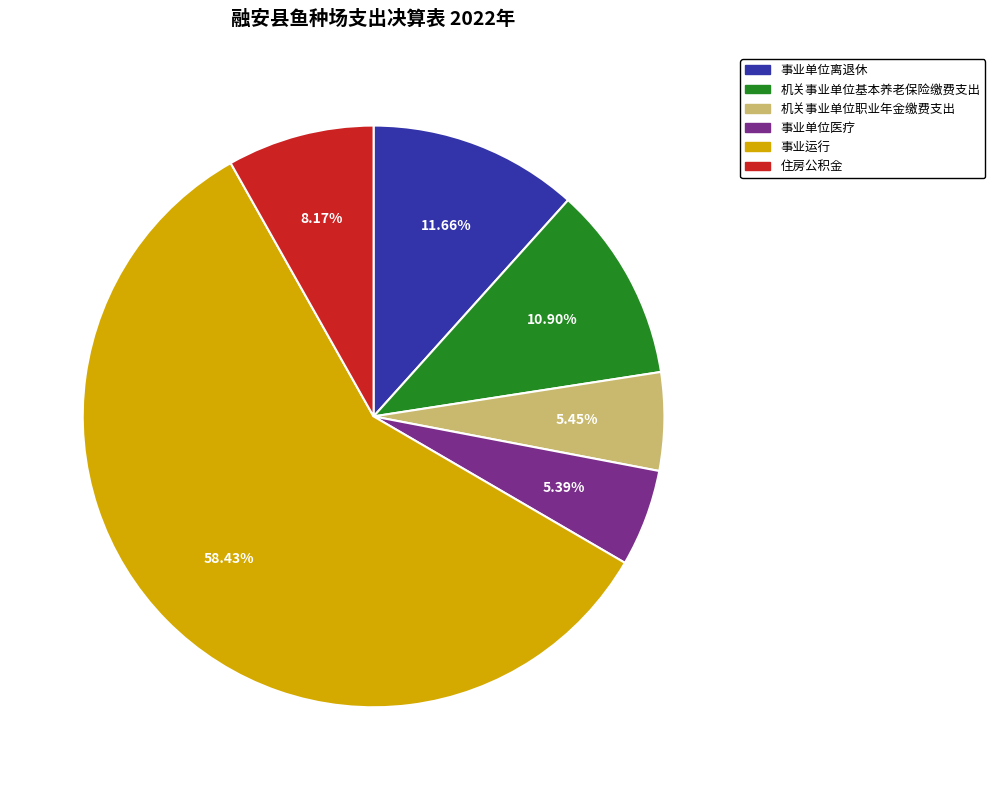

How many segments does this pie chart have?

6